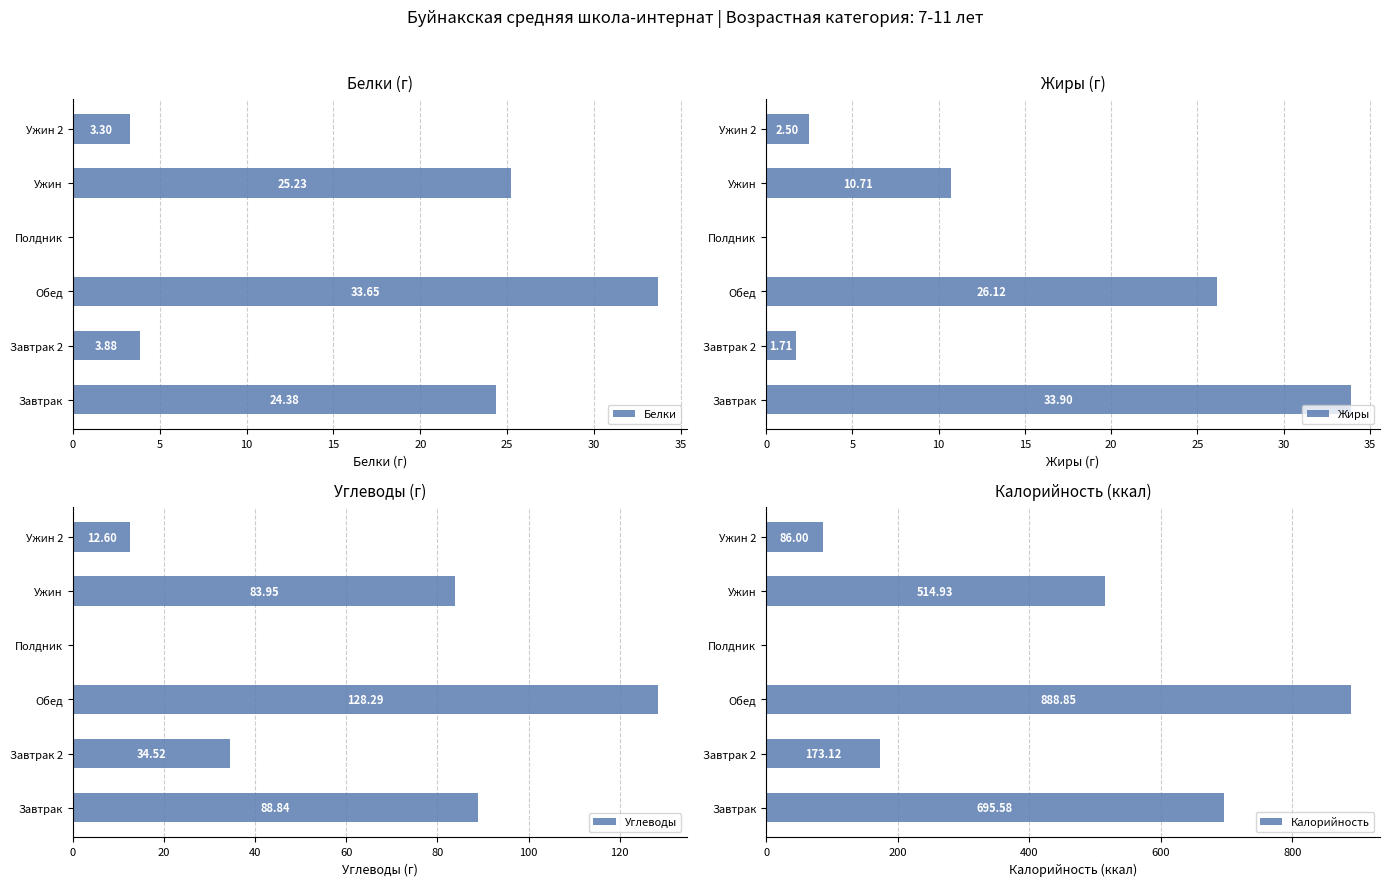

Where is Калорийность nearest to the value 444?

Ужин